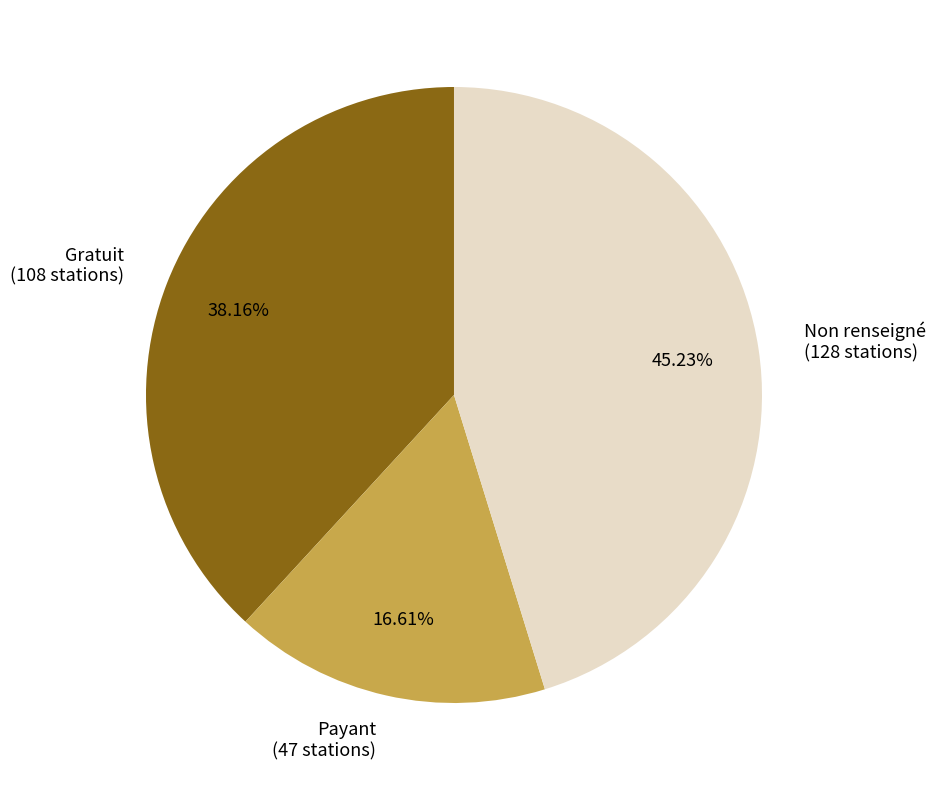

What is the ratio of the value at Payant (47 stations) to the value at Non renseigné (128 stations)?

0.4